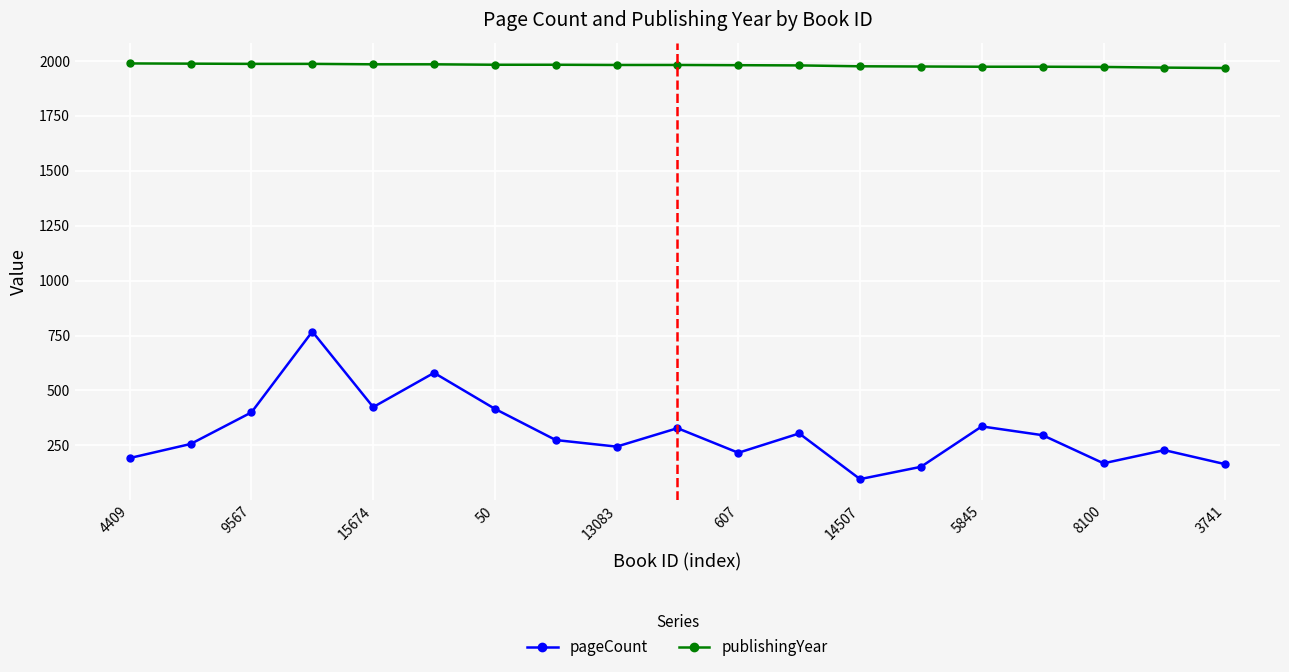

True or false: pageCount has more than 2 interior local peaks.

True